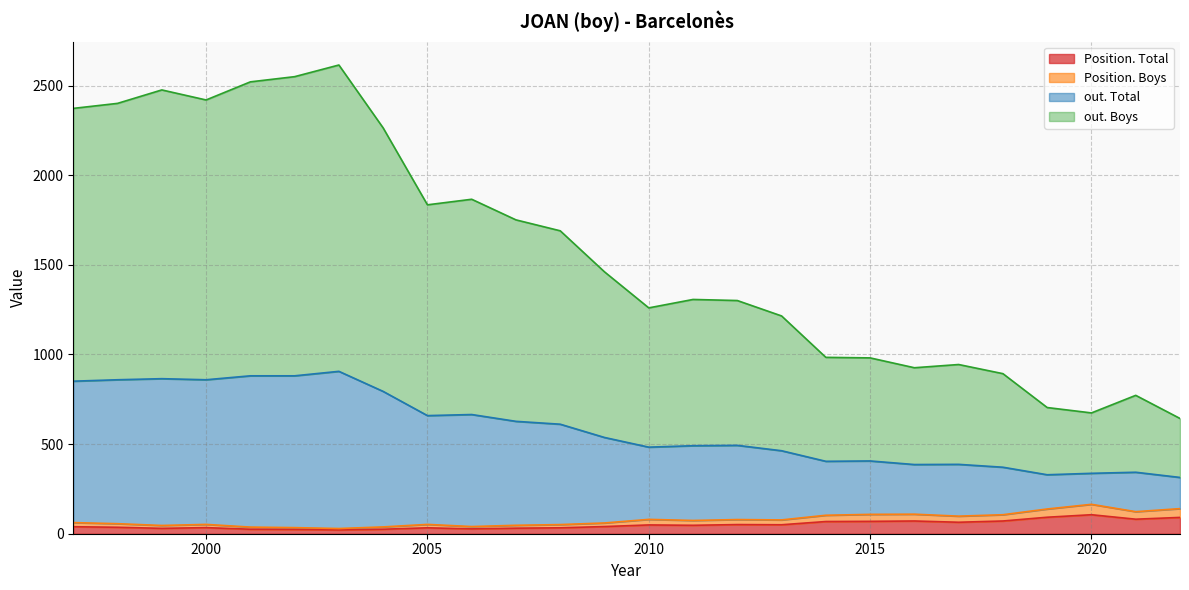

How many interior local peaks does the out. Boys series have?

7